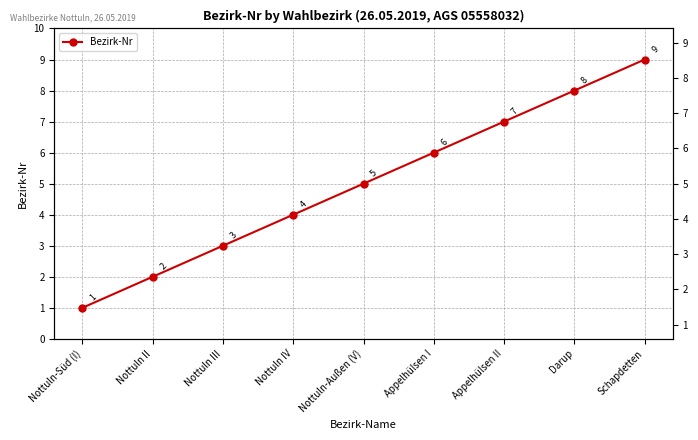

The value at Appelhülsen II is 7. True or false?

True